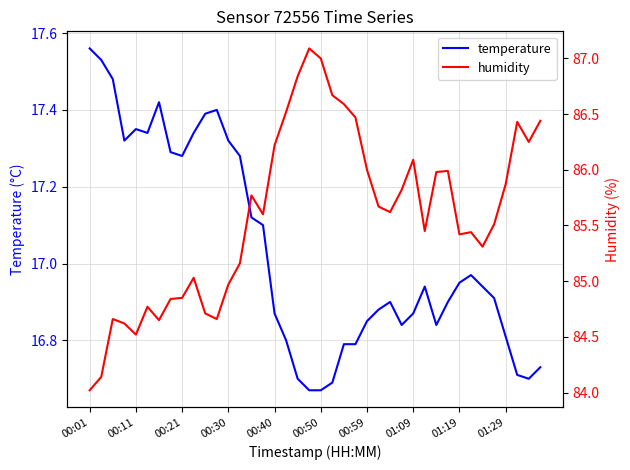

Count the number of data series in this chart.

2